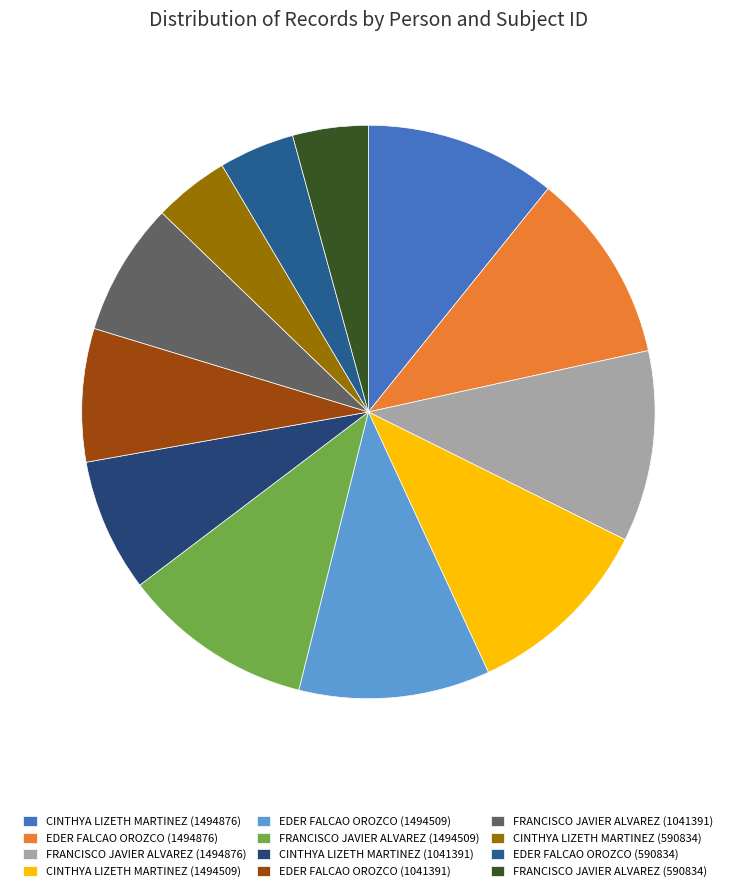

True or false: EDER FALCAO OROZCO (590834) accounts for 14% of the total.

False